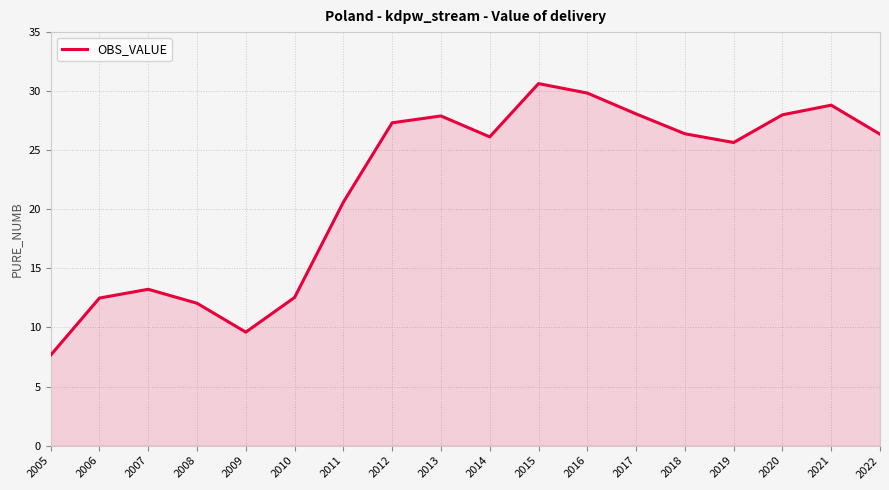

Where is the data nearest to the value 19?

2011